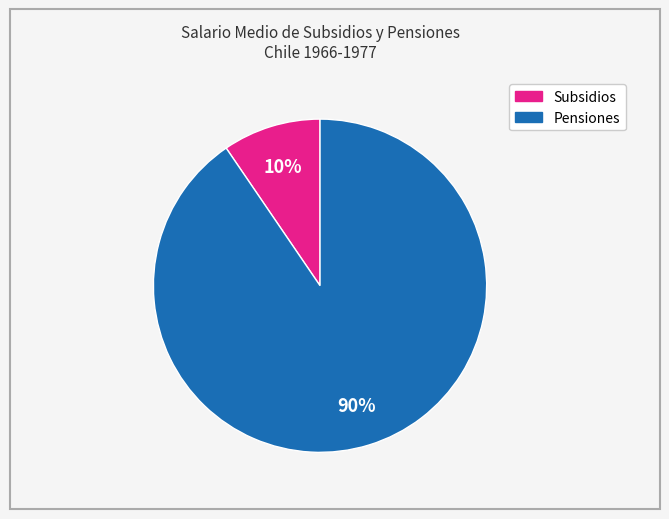

To the nearest percent, what is the average slice percentage?

50%